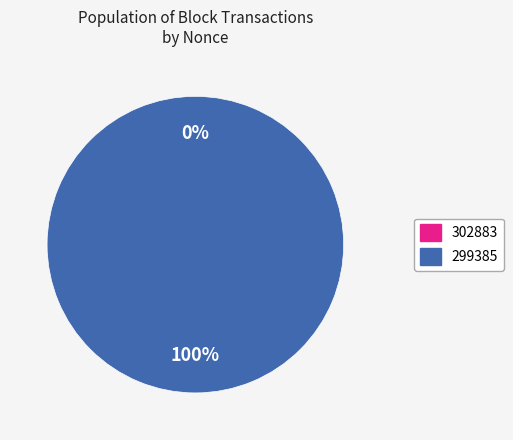

The 299385 slice represents 100% of the pie. True or false?

True